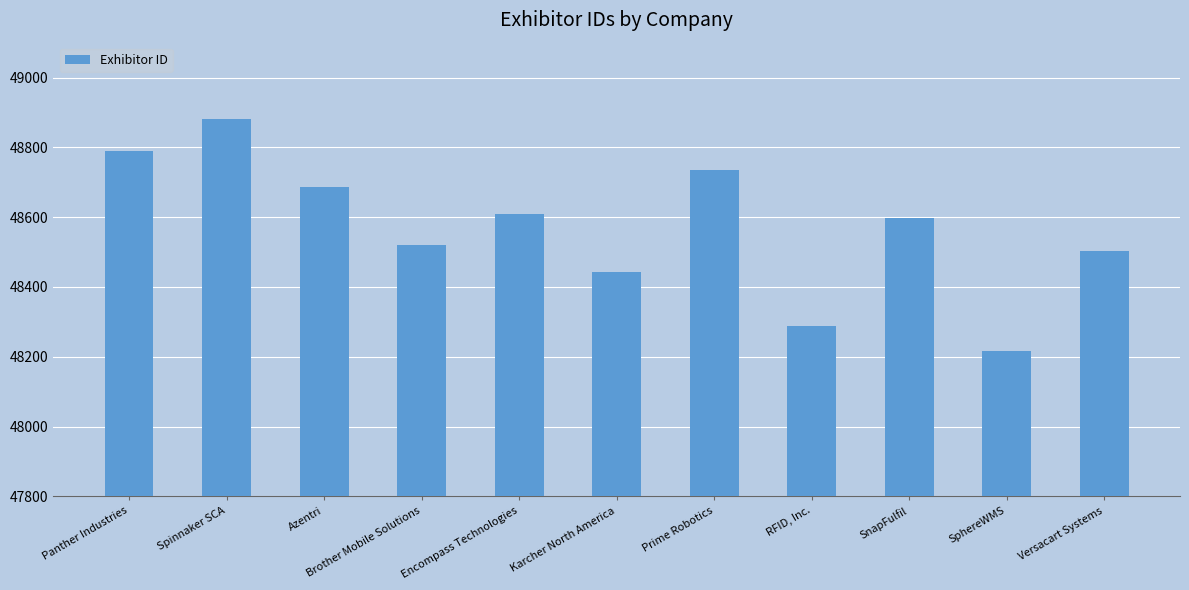

What is the label of the 11th bar from the left?

Versacart Systems